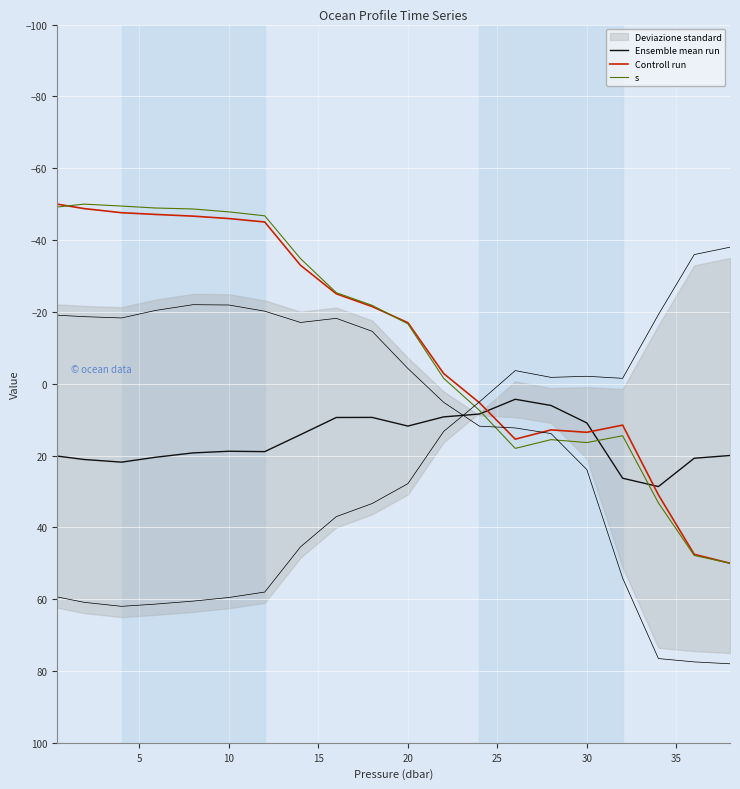

What is the lowest value of the Ensemble mean run series?

4.3